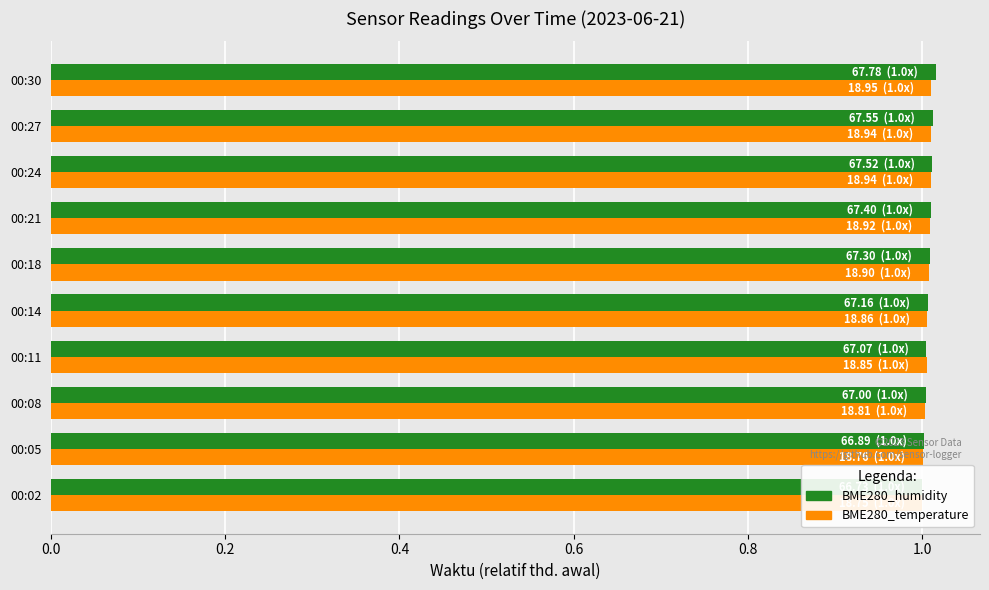

The value of BME280_temperature at 00:05 is 1.0. True or false?

True